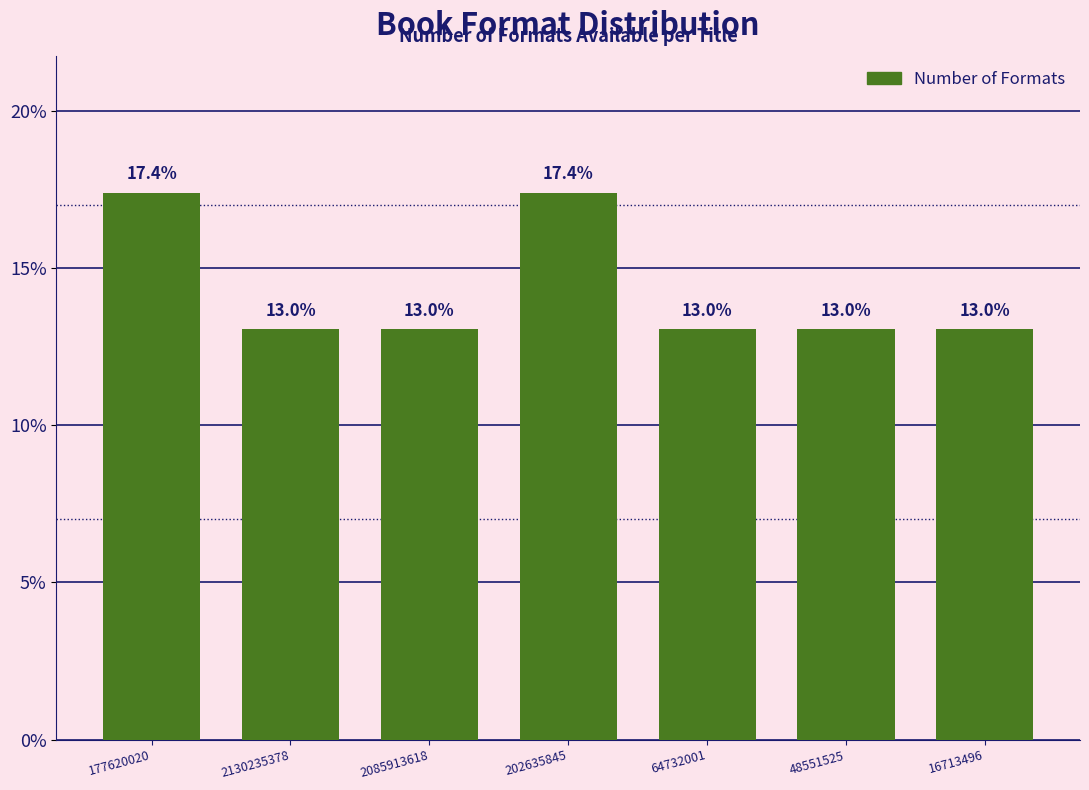

Reading left to right, extract all data points from this chart.

177620020=17.4	2130235378=13.0	2085913618=13.0	202635845=17.4	64732001=13.0	48551525=13.0	16713496=13.0